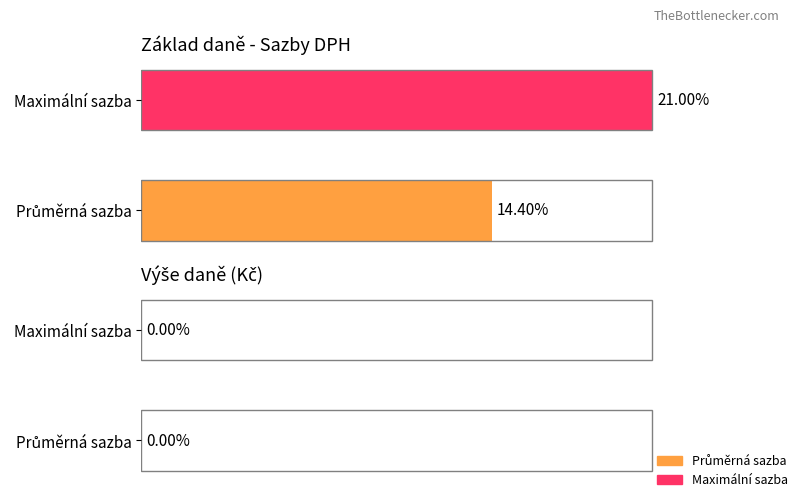

How many bars are there in each group?

2